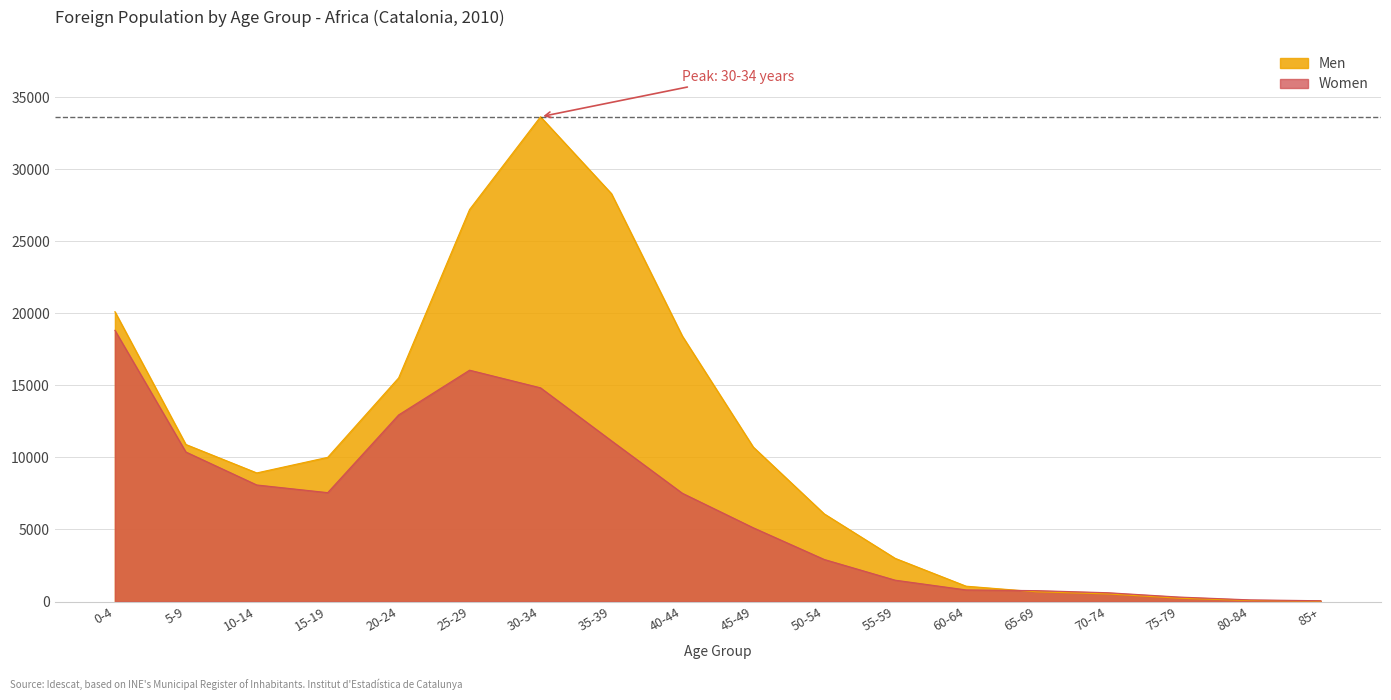

How many intersections are there between Women and Men?

1